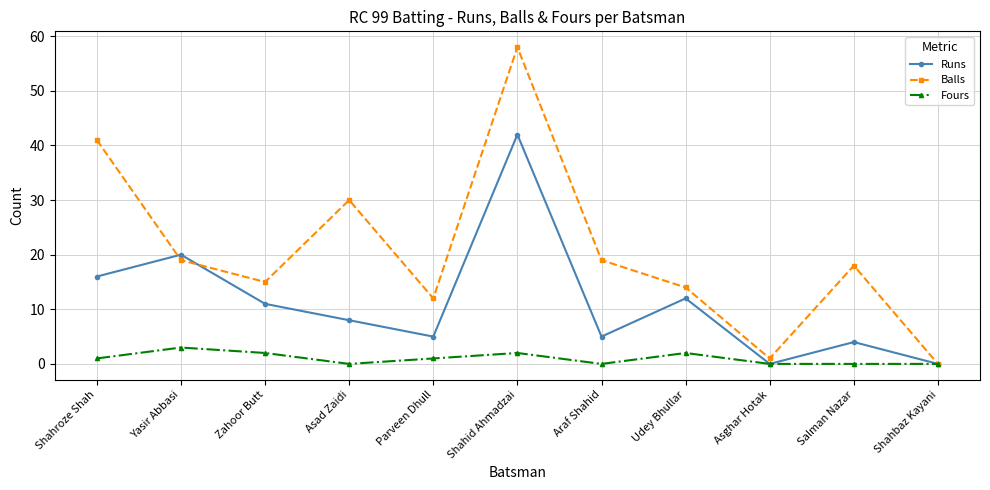

What is the highest value of the Fours series?

3